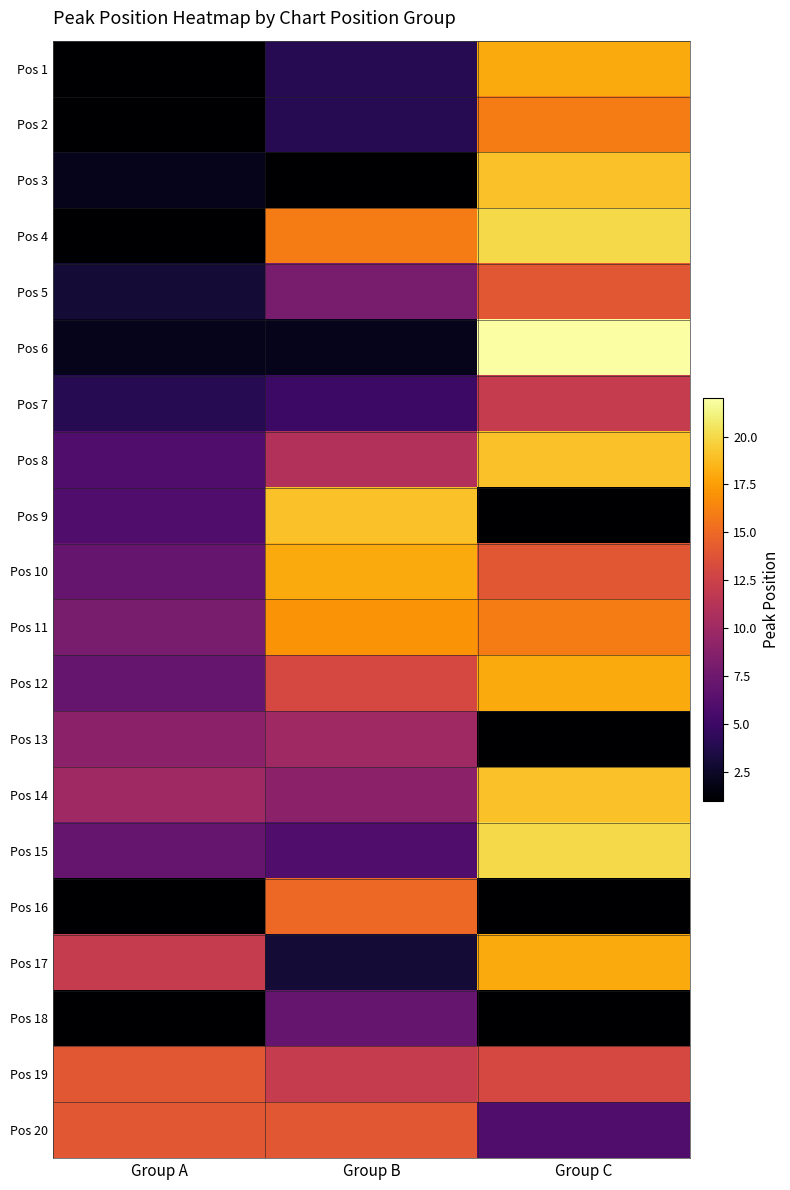

Reading left to right, extract all data points from this chart.

Pos 1: Group A=1	Group B=4	Group C=18
Pos 2: Group A=1	Group B=4	Group C=16
Pos 3: Group A=2	Group B=1	Group C=19
Pos 4: Group A=1	Group B=16	Group C=20
Pos 5: Group A=3	Group B=8	Group C=14
Pos 6: Group A=2	Group B=2	Group C=22
Pos 7: Group A=4	Group B=5	Group C=12
Pos 8: Group A=6	Group B=11	Group C=19
Pos 9: Group A=6	Group B=19	Group C=1
Pos 10: Group A=7	Group B=18	Group C=14
Pos 11: Group A=8	Group B=17	Group C=16
Pos 12: Group A=7	Group B=13	Group C=18
Pos 13: Group A=9	Group B=10	Group C=1
Pos 14: Group A=10	Group B=9	Group C=19
Pos 15: Group A=7	Group B=6	Group C=20
Pos 16: Group A=1	Group B=15	Group C=1
Pos 17: Group A=12	Group B=3	Group C=18
Pos 18: Group A=1	Group B=7	Group C=1
Pos 19: Group A=14	Group B=12	Group C=13
Pos 20: Group A=14	Group B=14	Group C=6